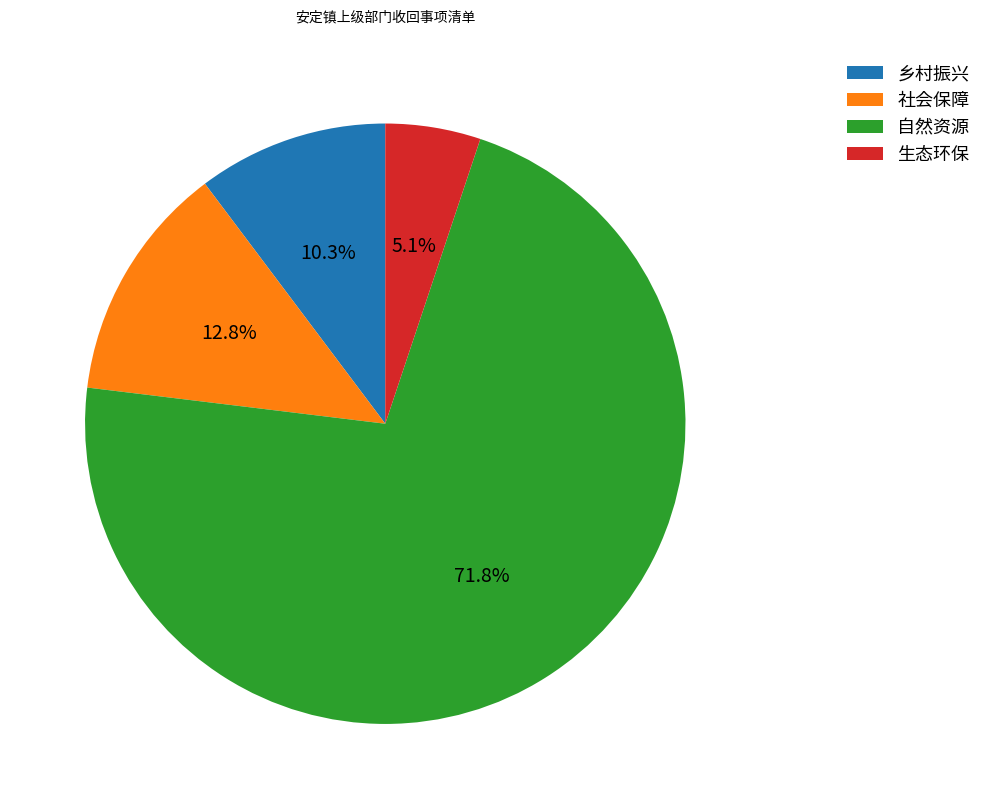

What is the largest slice in the pie chart?

自然资源